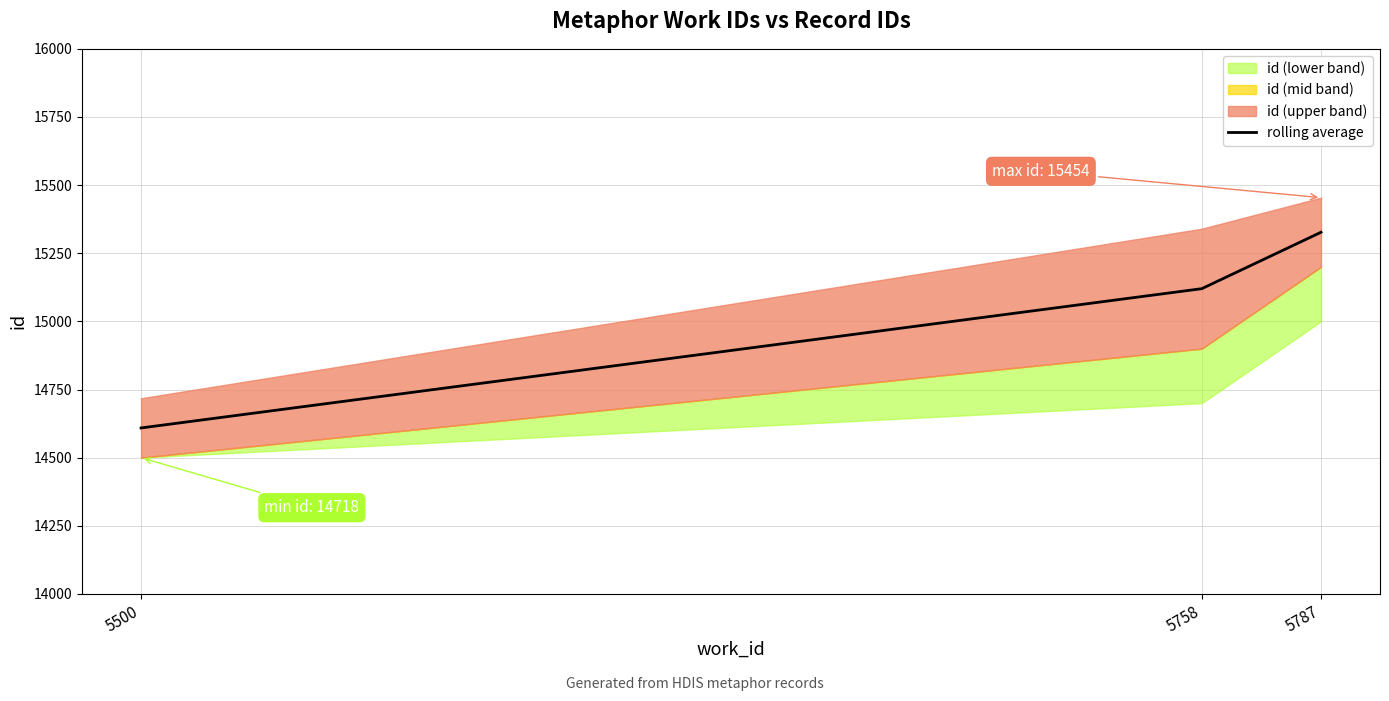

Read the value at 5758, to the nearest 50.

15100